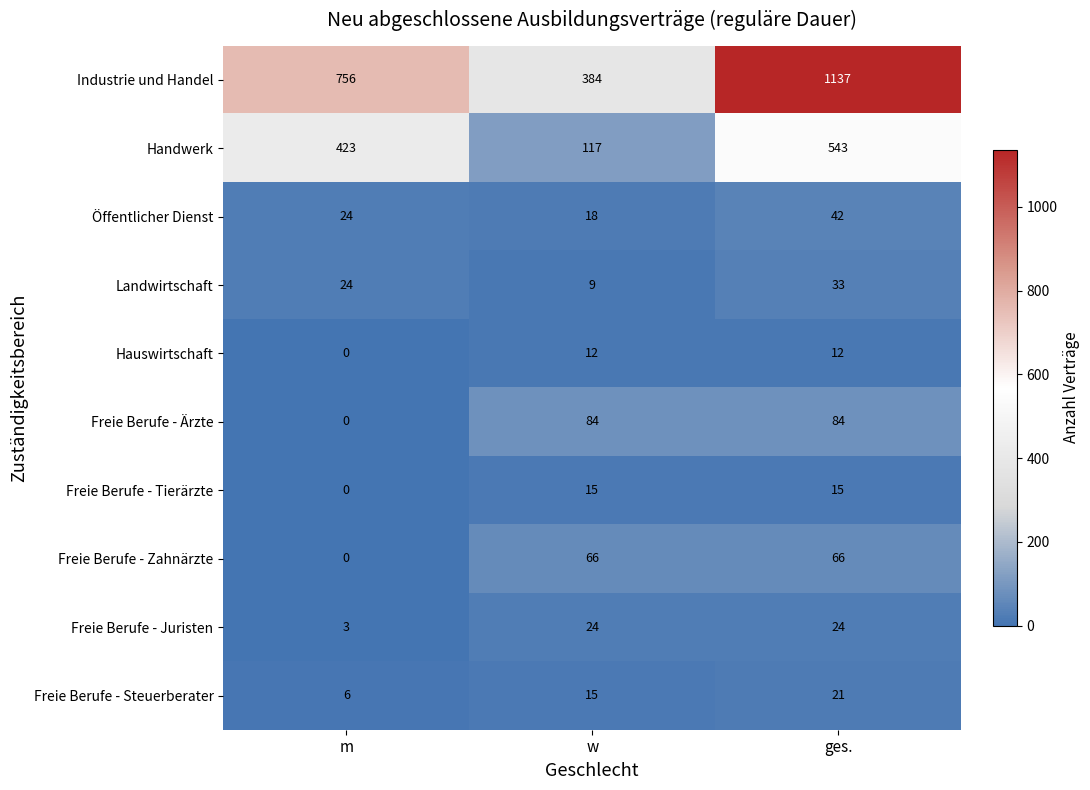

What is the average value of the Hauswirtschaft series?

8